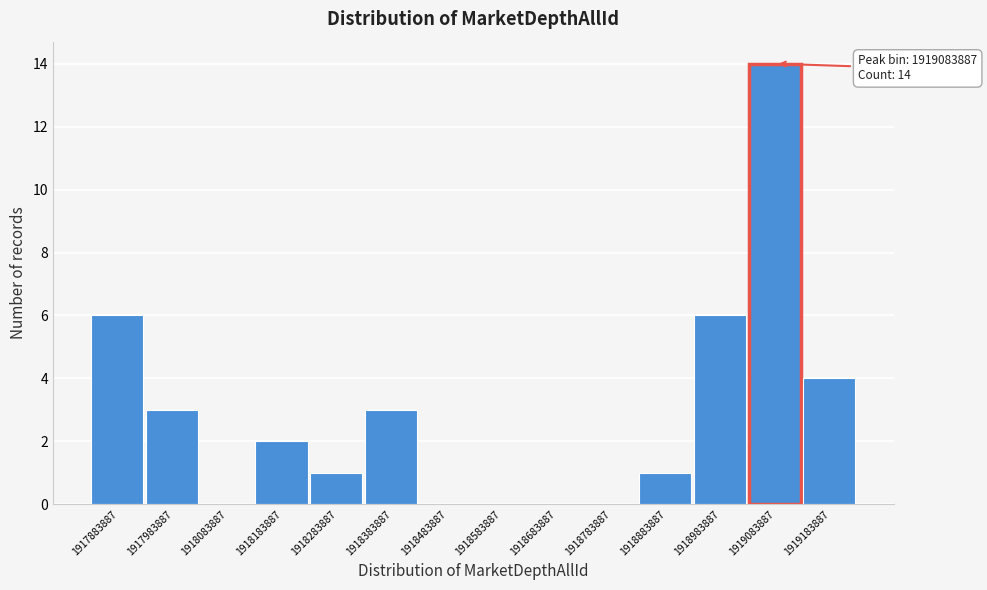

Reading left to right, transcribe all the data shown in this chart.

1917883887=6	1917983887=3	1918083887=0	1918183887=2	1918283887=1	1918383887=3	1918483887=0	1918583887=0	1918683887=0	1918783887=0	1918883887=1	1918983887=6	1919083887=14	1919183887=4